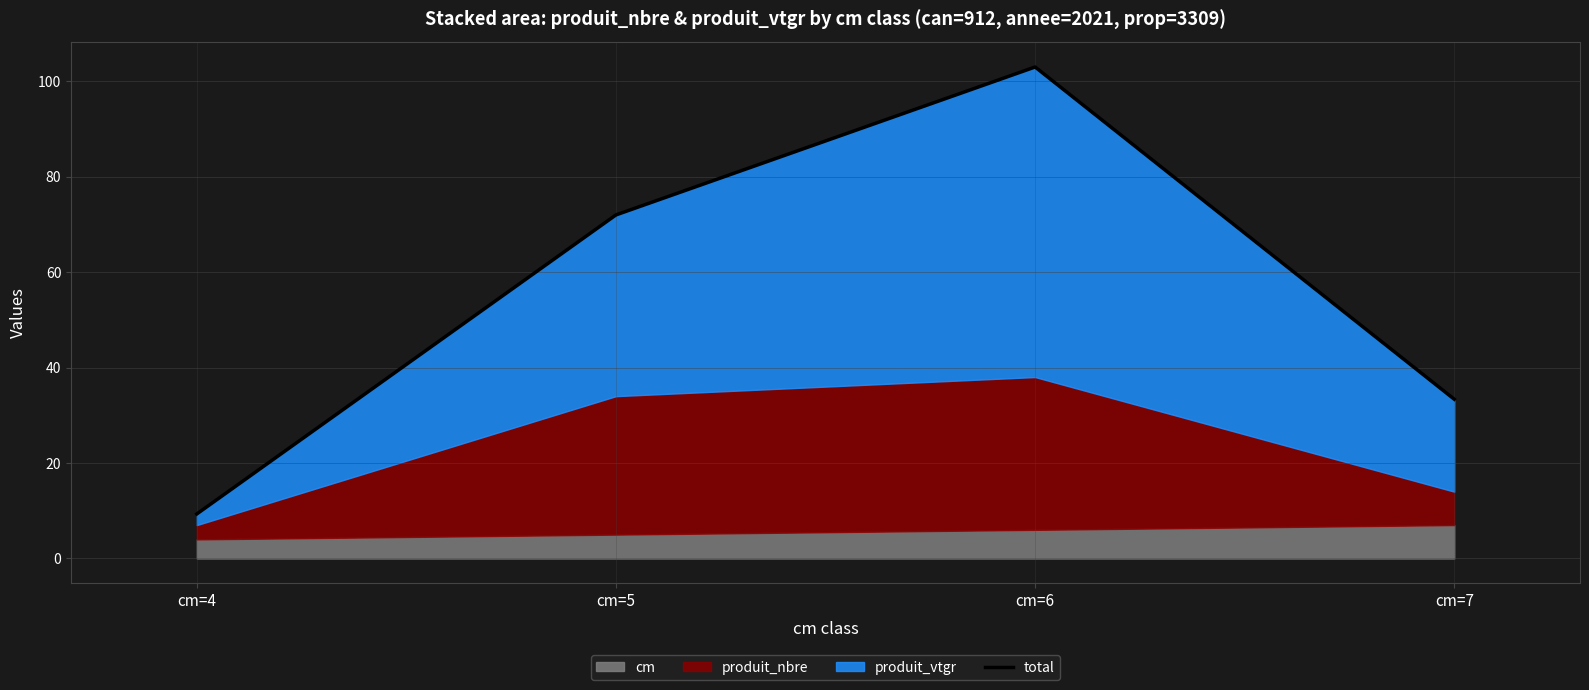

The value at cm=6 is 61.4. True or false?

False